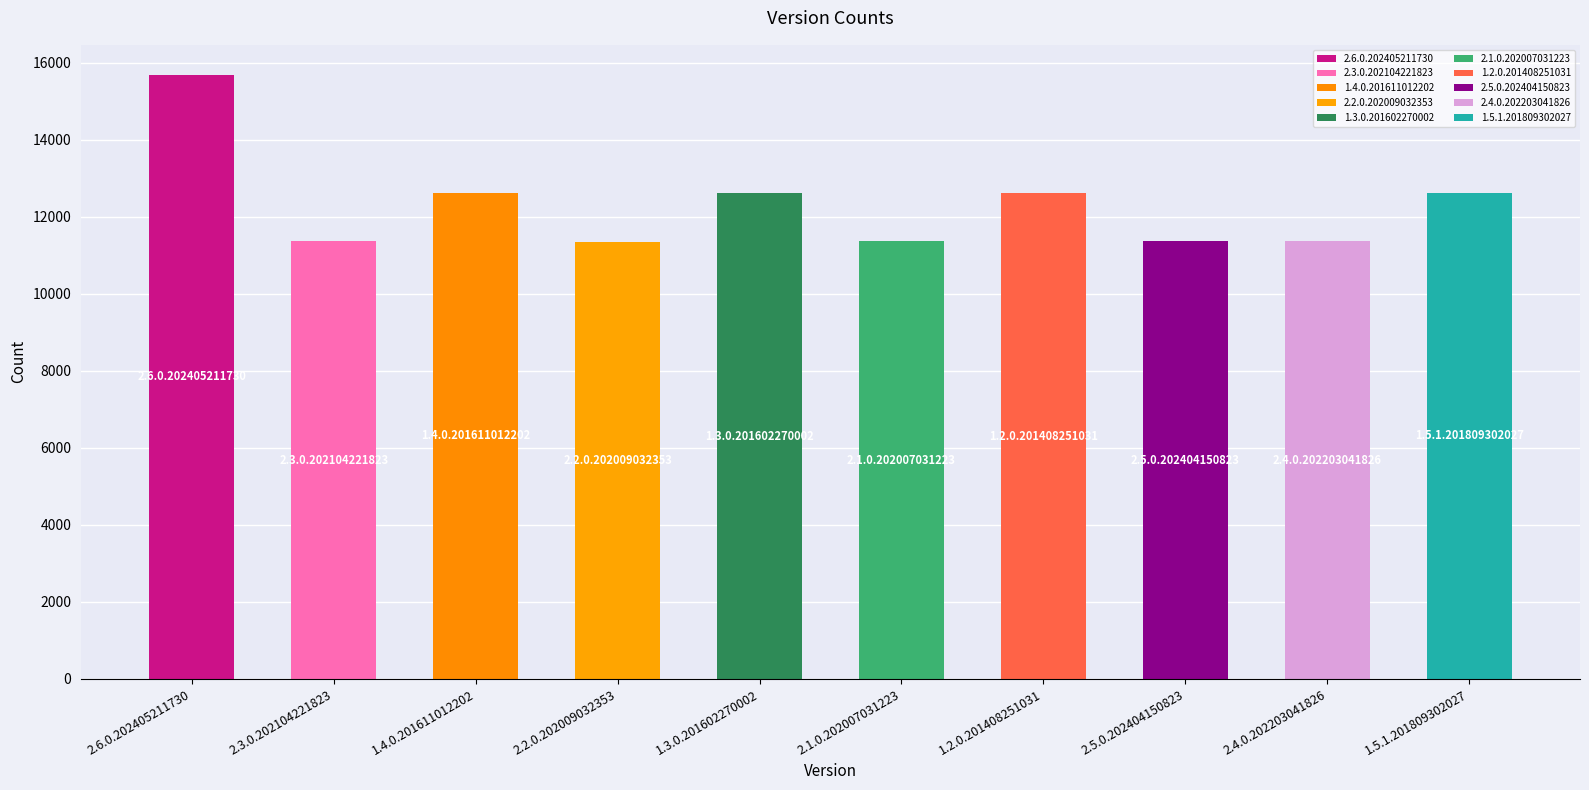

At which category does the chart reach its peak across all series?

2.6.0.202405211730